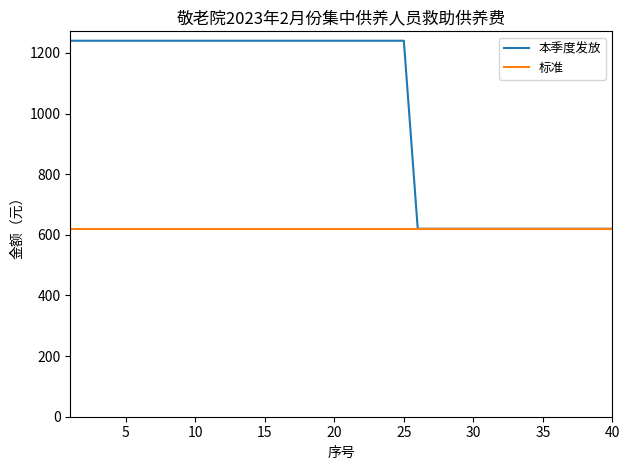

Reading right to left, what are all the values shown in this chart?

本季度发放: 620	620	620	620	620	620	620	620	620	620	620	620	620	620	620	1240	1240	1240	1240	1240	1240	1240	1240	1240	1240	1240	1240	1240	1240	1240	1240	1240	1240	1240	1240	1240	1240	1240	1240	1240
标准: 620	620	620	620	620	620	620	620	620	620	620	620	620	620	620	620	620	620	620	620	620	620	620	620	620	620	620	620	620	620	620	620	620	620	620	620	620	620	620	620